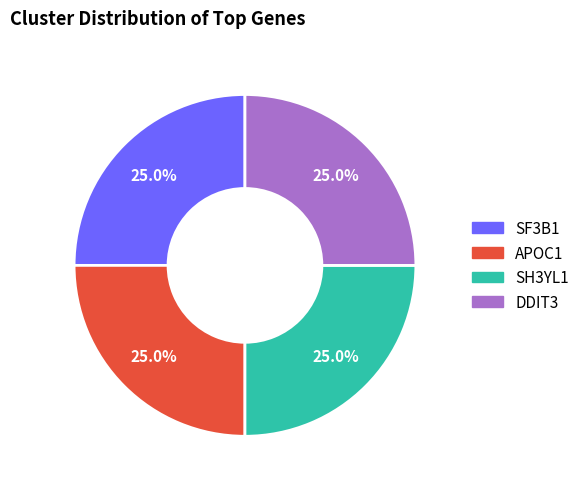

Approximately how many times larger is the value at SH3YL1 compared to DDIT3?

1.0